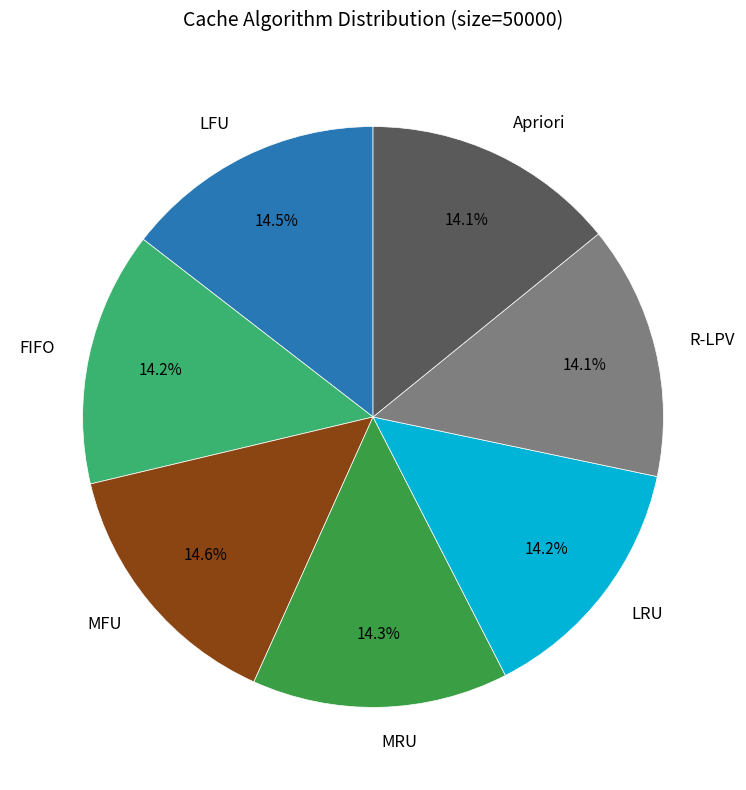

To the nearest percent, what is the combined percentage of MRU and Apriori?

28%